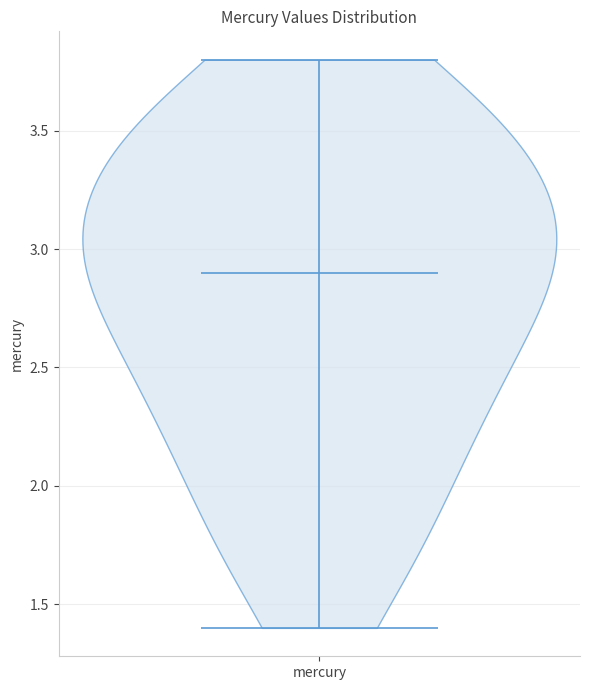

Where does the median line of the violin for mercury sit on the y-axis? The values are not printed on the chart, so give them approximately, as read against the axis.

2.9